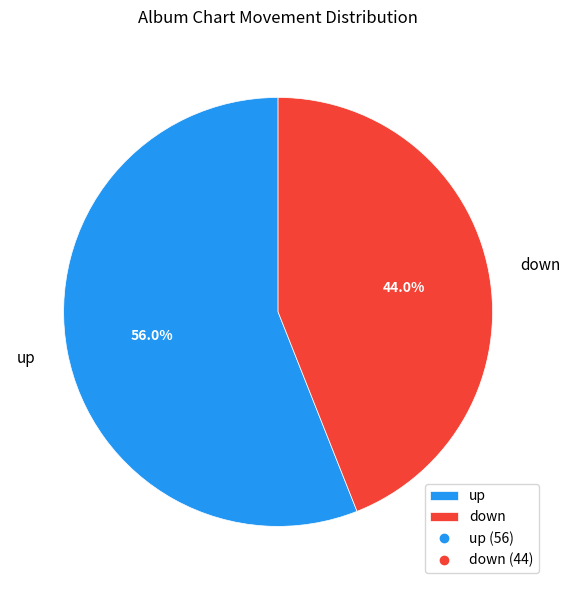

To the nearest percent, what is the difference between the down and up slice percentages?

12%